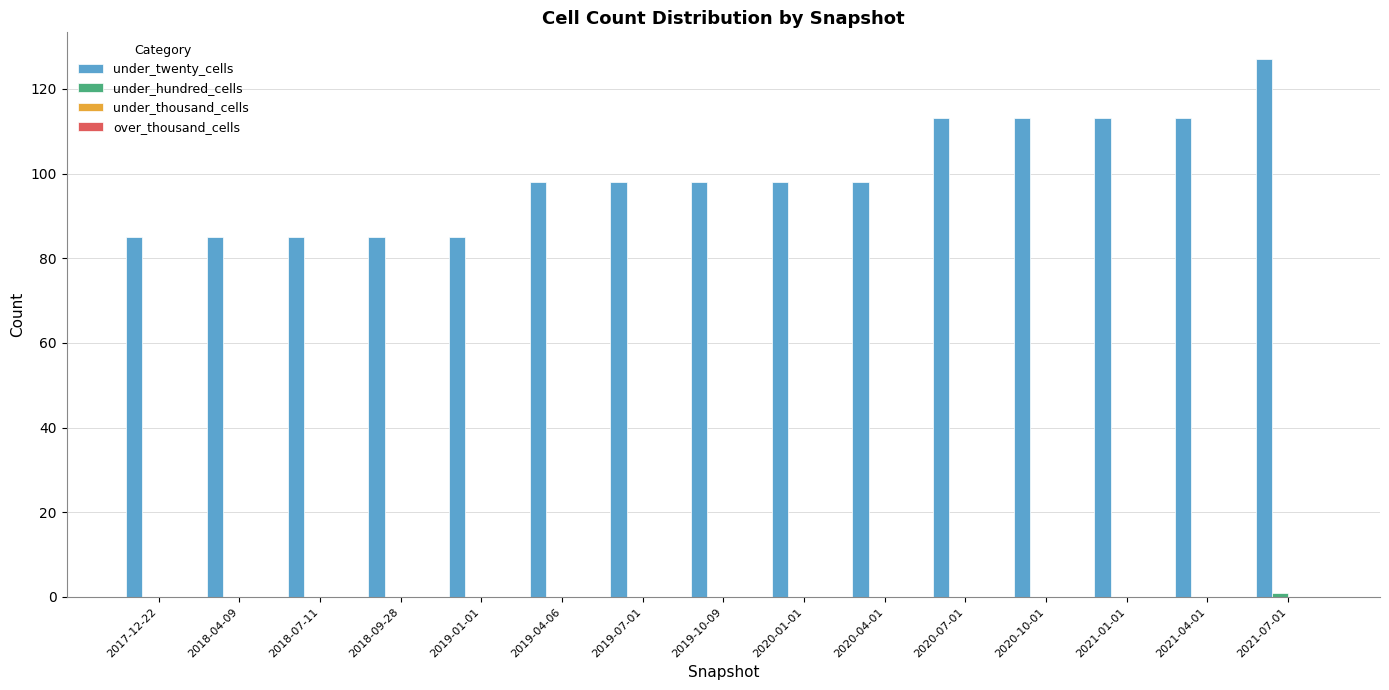

True or false: under_twenty_cells has a value of 32 at 2018-04-09.

False